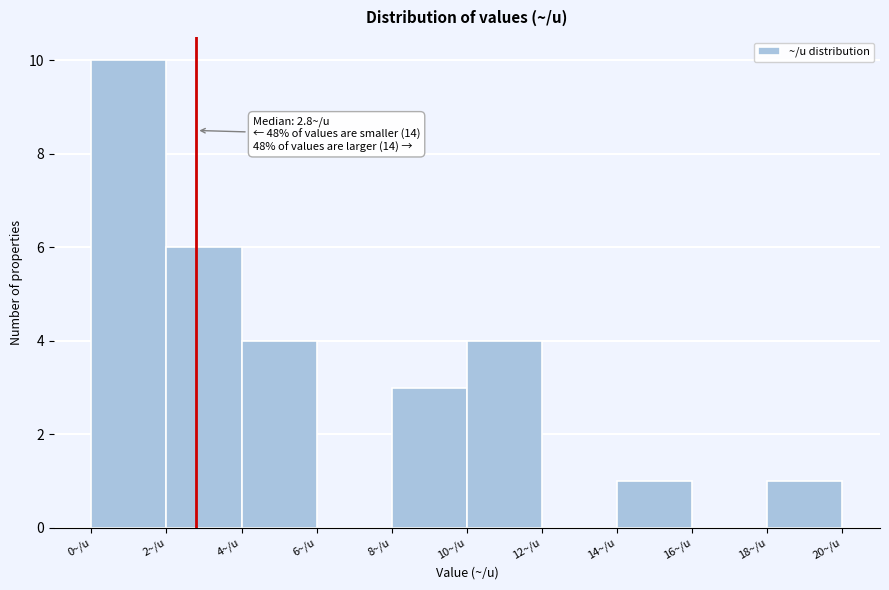

Which range on the x-axis has the tallest bar?

0 to 2